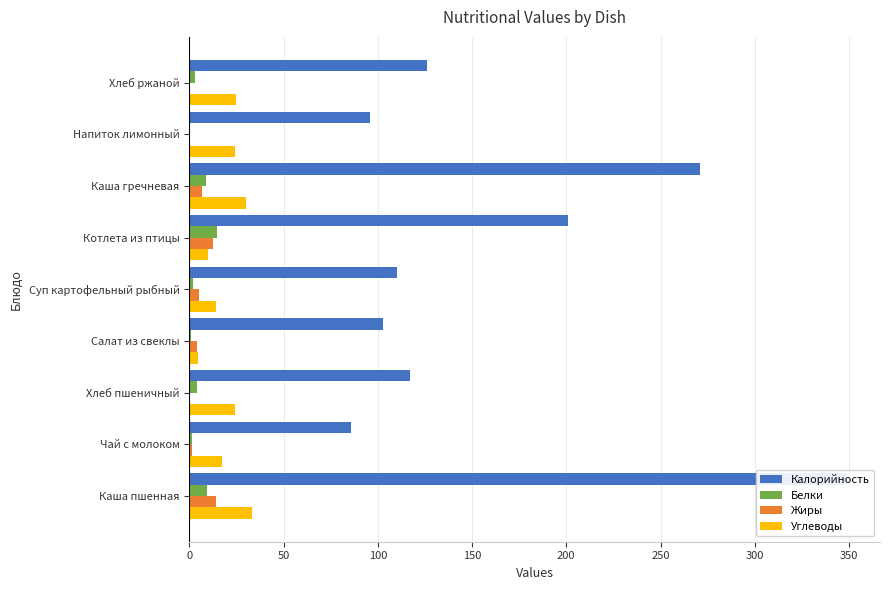

What is the value of the Калорийность bar at the 3rd from the left?

117.0